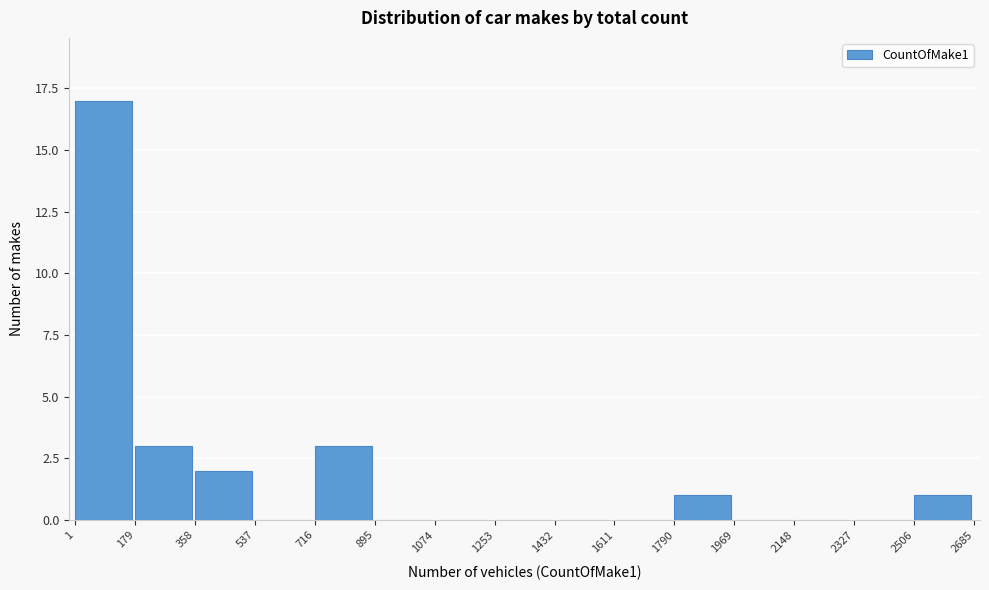

Reading left to right, transcribe this chart: for each bar, give the range it covers on the x-axis and its height. The values are not printed on the chart, so give them approximately, as read against the axis.

1 to 179: 17
179 to 358: 3
358 to 537: 2
537 to 716: 0
716 to 895: 3
895 to 1074: 0
1074 to 1253: 0
1253 to 1432: 0
1432 to 1611: 0
1611 to 1790: 0
1790 to 1969: 1
1969 to 2148: 0
2148 to 2327: 0
2327 to 2506: 0
2506 to 2685: 1